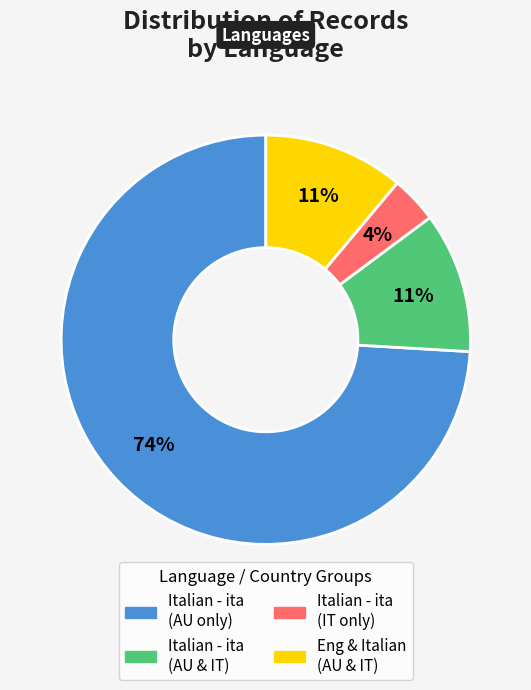

Does any single category account for the majority?

Yes